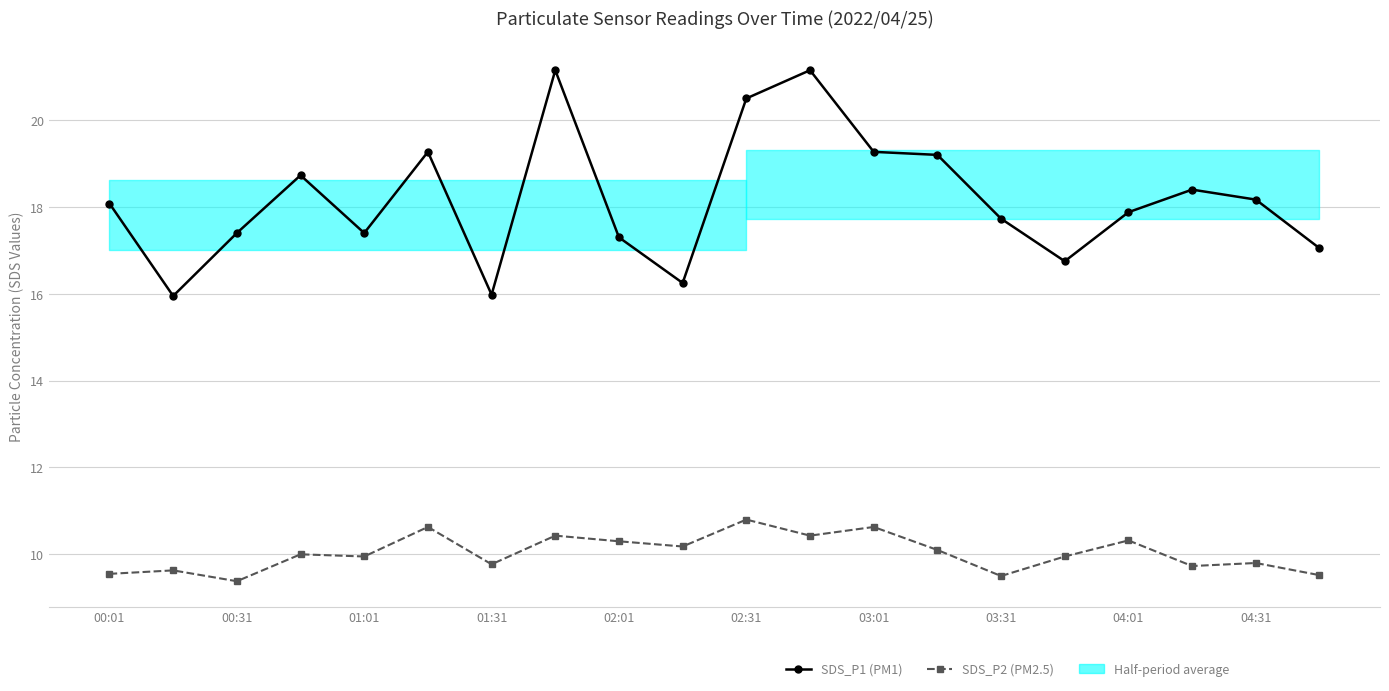

Read the SDS_P1 (PM1) value at 03:31.

17.7